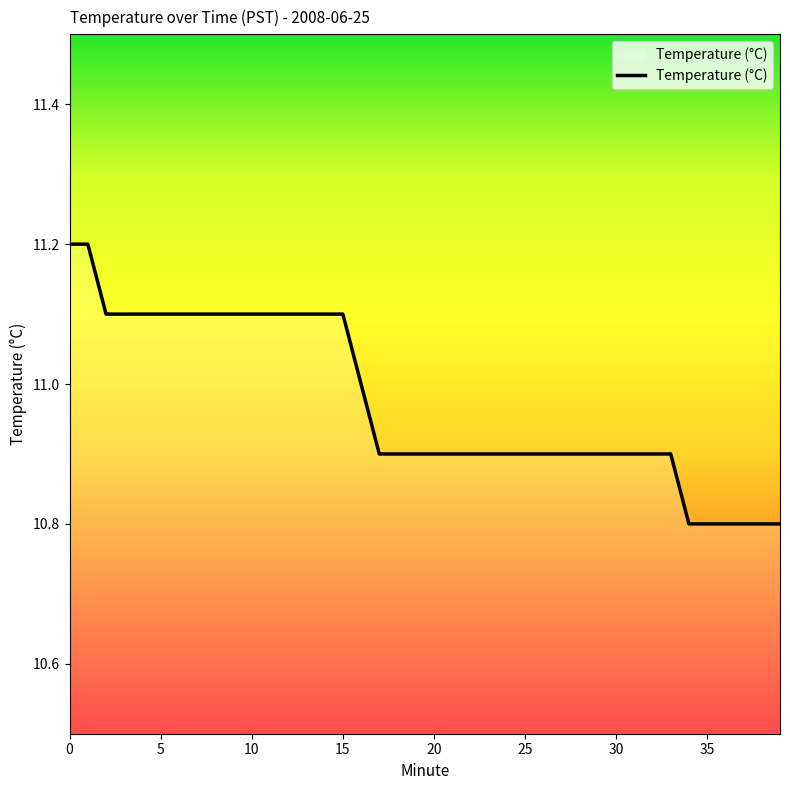

What is the minimum value shown in the chart?

10.8